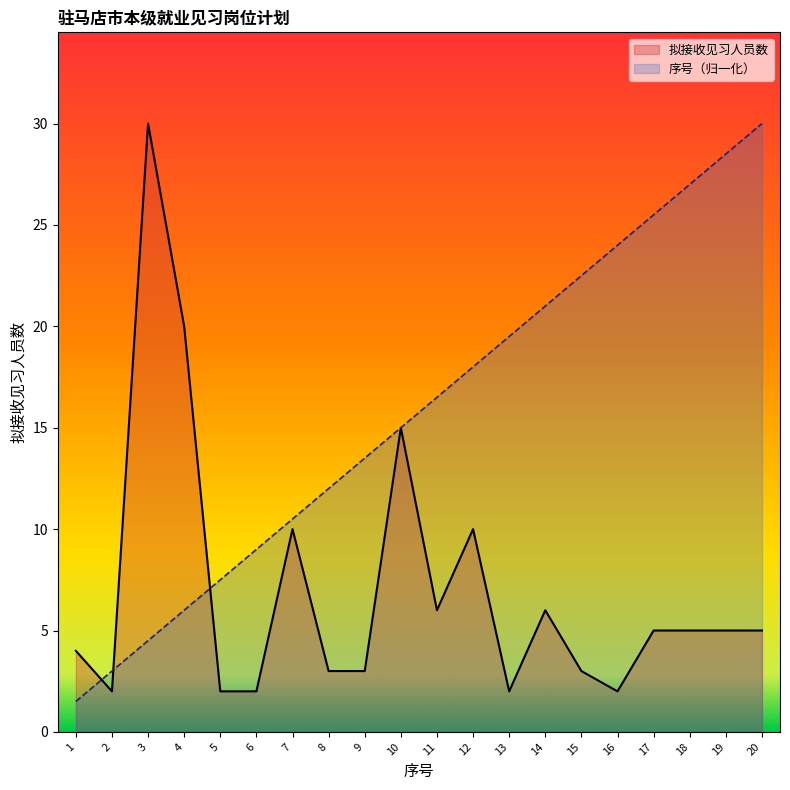

Where is 序号 nearest to the value 15?

10